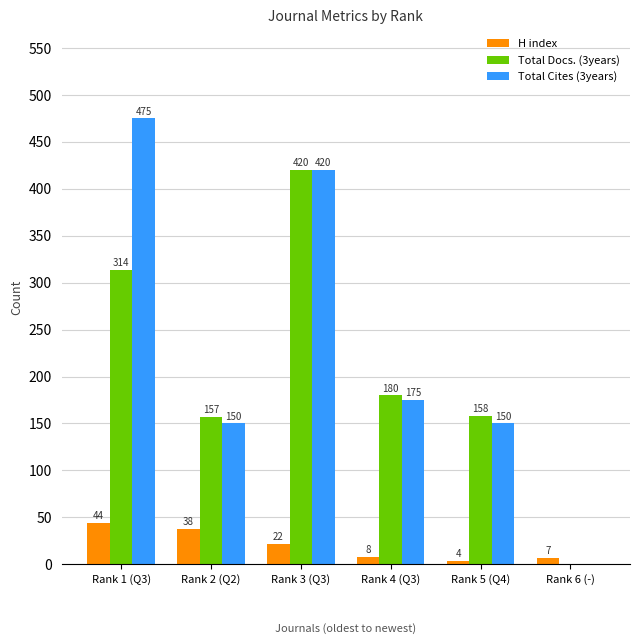

At which label is H index closest to 24?

Rank 3 (Q3)